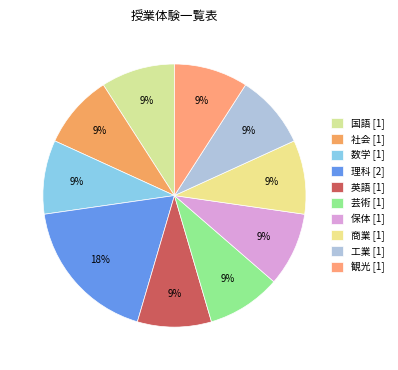

How many segments does this pie chart have?

10